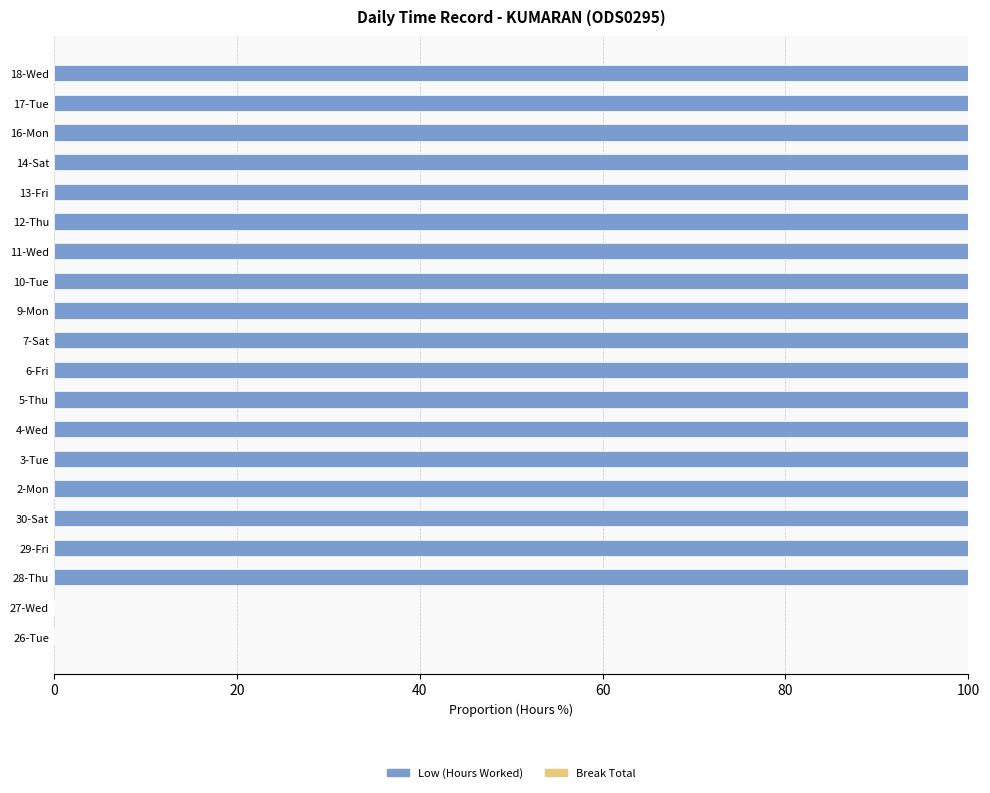

True or false: the data shows 62 at 18-Wed.

False